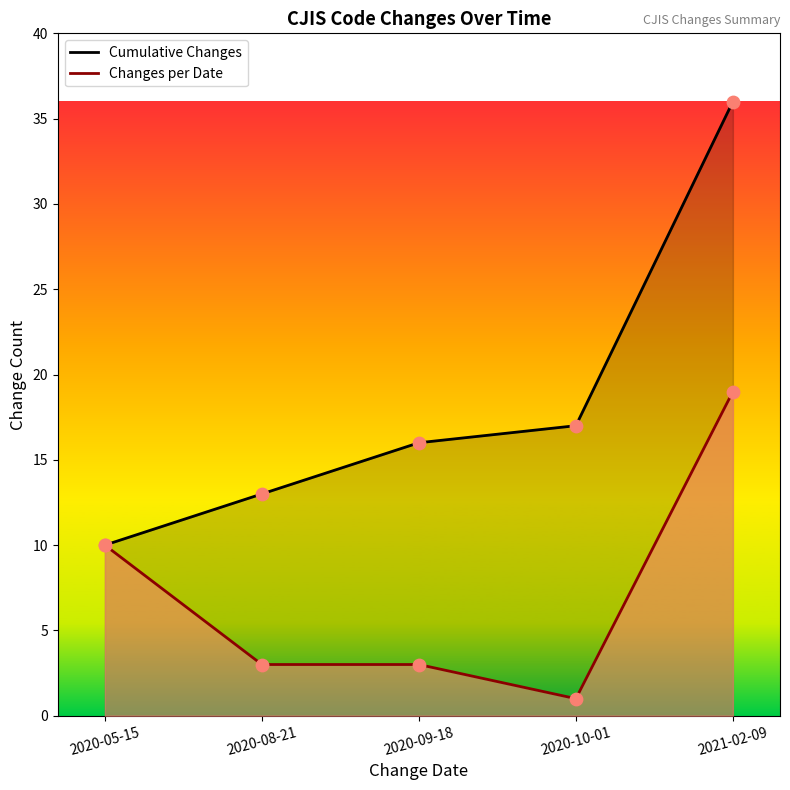

Between 2021-02-09 and 2020-05-15, which is larger?

2021-02-09